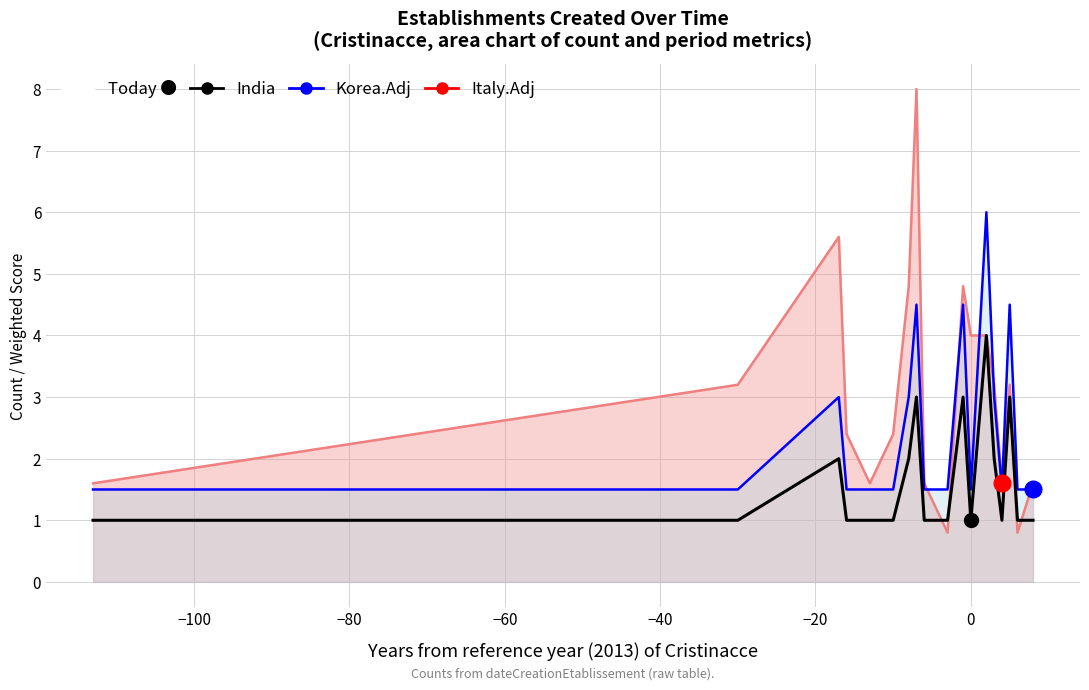

What is the difference between the maximum and minimum values in the Korea.Adj series?

4.5